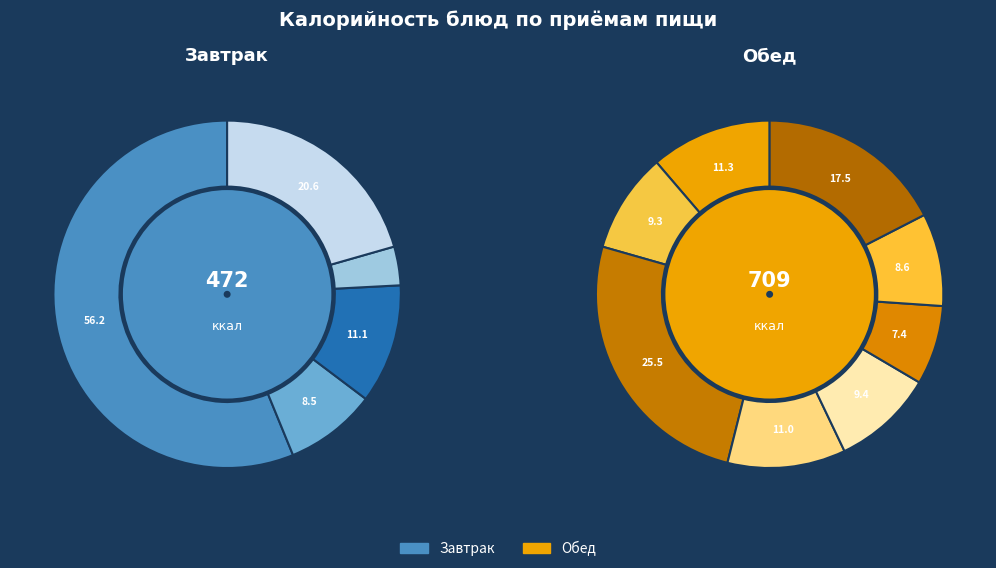

How many slices are in this pie chart?

13